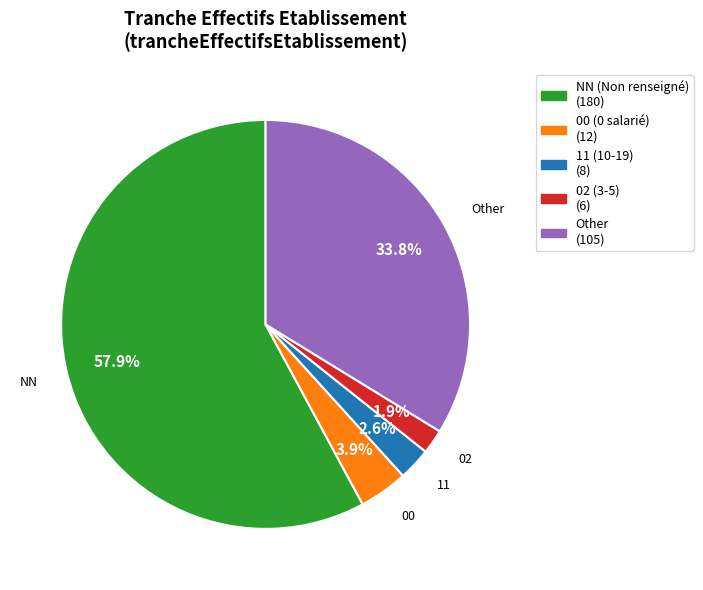

Is there a majority slice in this chart?

Yes